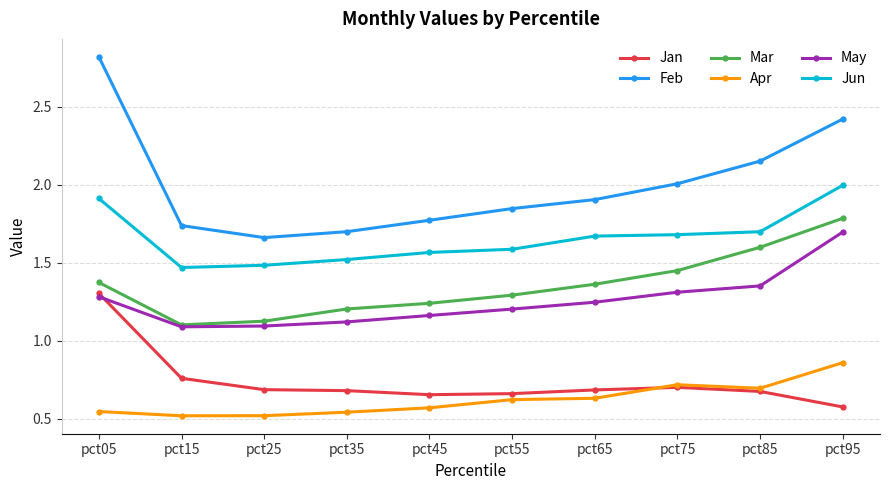

In Feb, how many points are lower than both neighbors (excluding endpoints)?

1